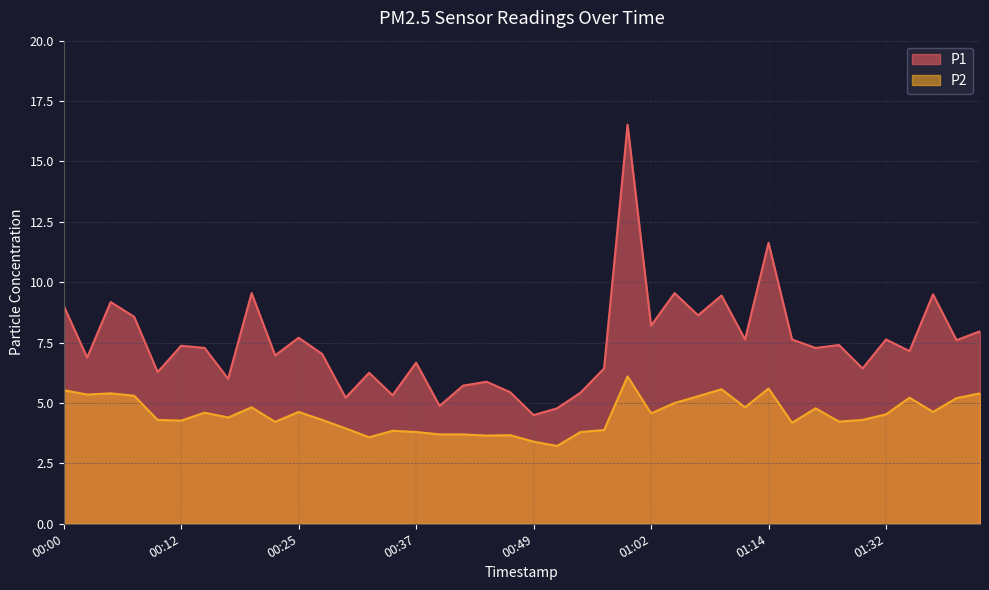

Reading right to left, transcribe all the data shown in this chart.

P1: 01:44=8.0	01:42=7.6	01:40=9.5	01:34=7.2	01:32=7.6	01:29=6.4	01:27=7.4	01:24=7.3	01:17=7.6	01:14=11.6	01:12=7.6	01:09=9.4	01:07=8.6	01:04=9.6	01:02=8.2	00:59=16.5	00:57=6.4	00:54=5.4	00:52=4.8	00:49=4.5	00:47=5.5	00:44=5.9	00:42=5.7	00:40=4.9	00:37=6.7	00:35=5.3	00:32=6.2	00:30=5.2	00:27=7.0	00:25=7.7	00:22=7.0	00:20=9.6	00:17=6.0	00:15=7.3	00:12=7.4	00:10=6.3	00:08=8.6	00:05=9.2	00:03=6.9	00:00=9.0
P2: 01:44=5.4	01:42=5.2	01:40=4.6	01:34=5.2	01:32=4.5	01:29=4.3	01:27=4.2	01:24=4.8	01:17=4.2	01:14=5.6	01:12=4.8	01:09=5.6	01:07=5.3	01:04=5.0	01:02=4.6	00:59=6.1	00:57=3.9	00:54=3.8	00:52=3.2	00:49=3.4	00:47=3.7	00:44=3.6	00:42=3.7	00:40=3.7	00:37=3.8	00:35=3.9	00:32=3.6	00:30=4.0	00:27=4.3	00:25=4.6	00:22=4.2	00:20=4.8	00:17=4.4	00:15=4.6	00:12=4.3	00:10=4.3	00:08=5.3	00:05=5.4	00:03=5.3	00:00=5.5